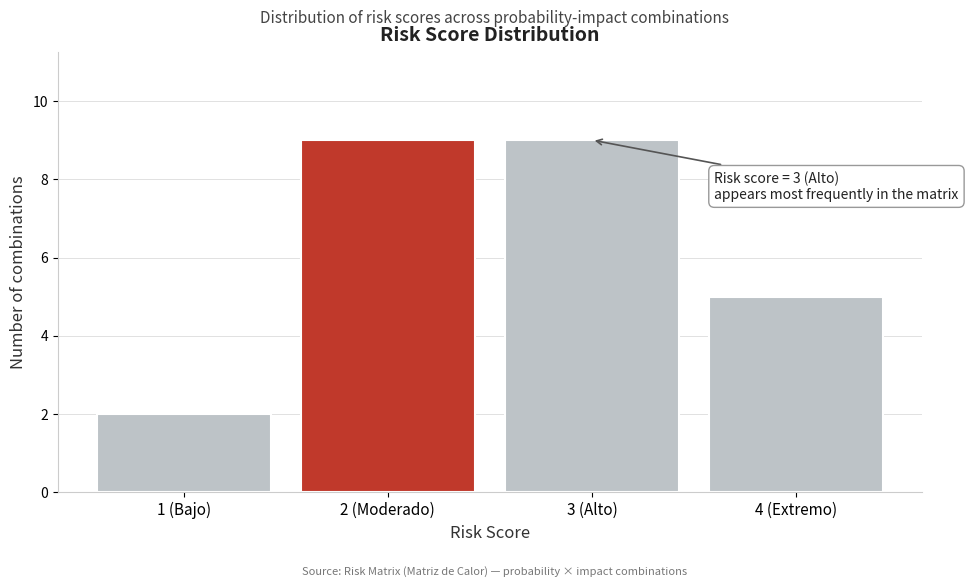

Reading left to right, extract all data points from this chart.

2	9	9	5